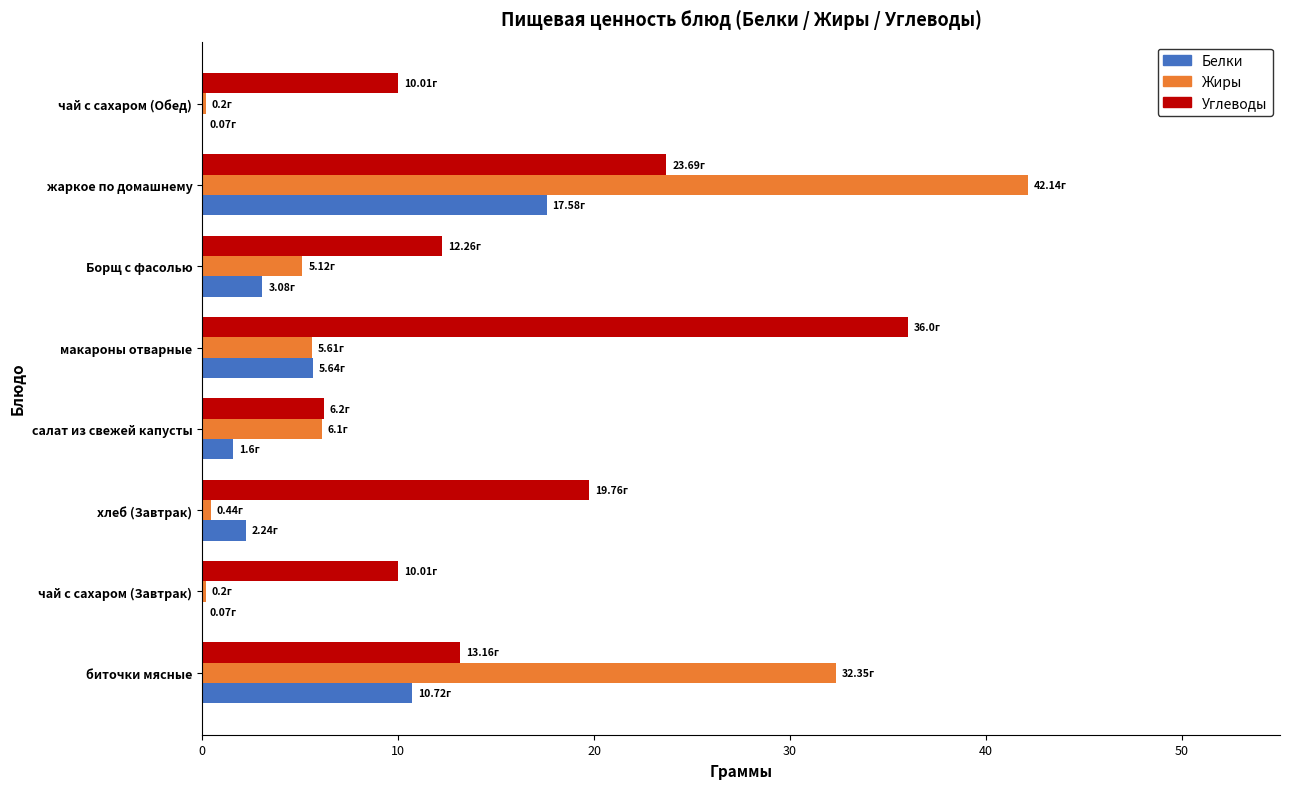

At which category is the sum across all series the highest?

жаркое по домашнему